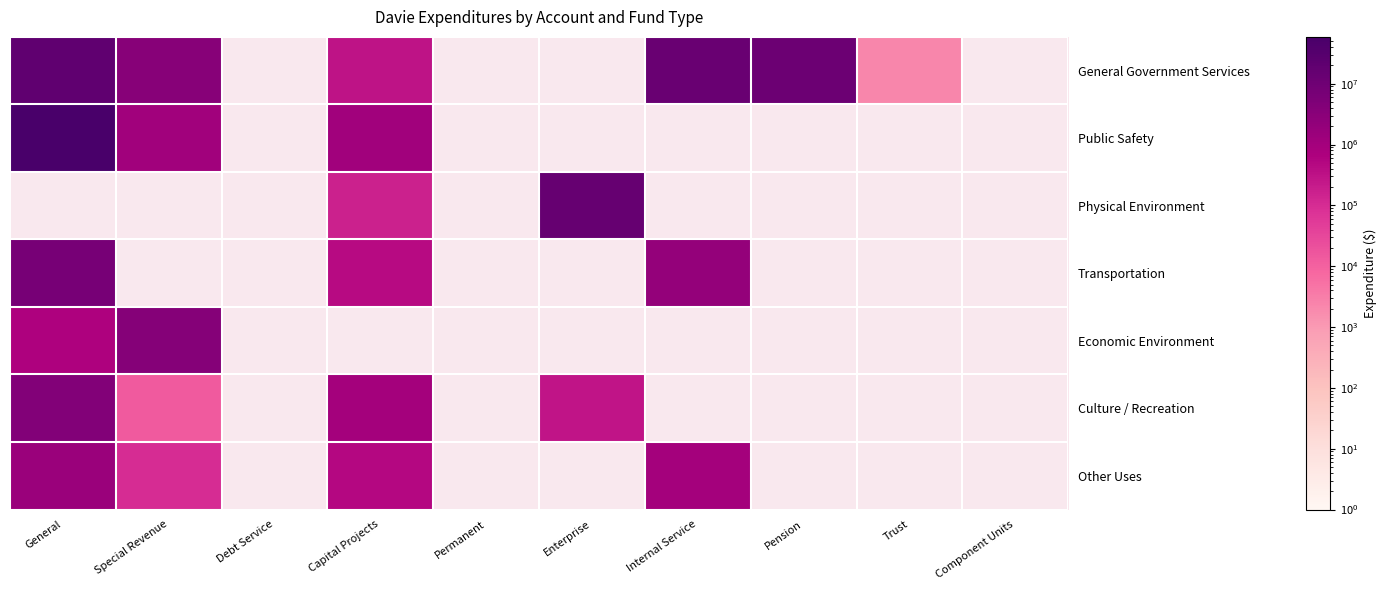

Which has a higher value, Capital Projects or Pension?

Pension